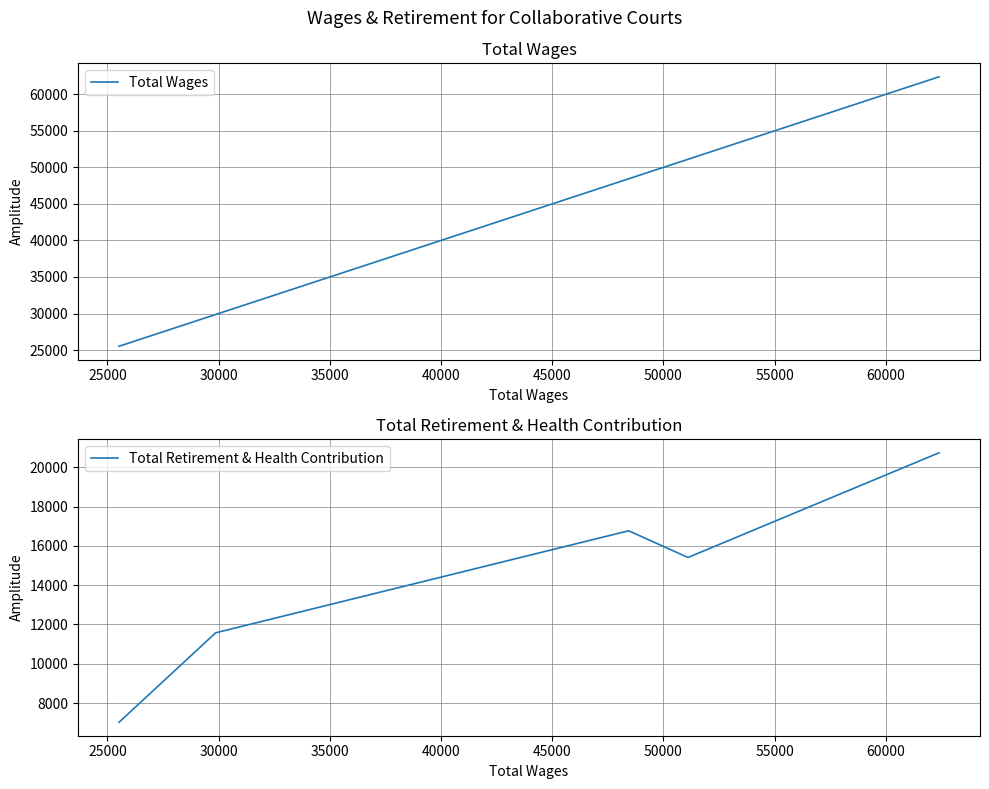

Reading left to right, list all the values displayed in this chart.

Total Wages: 62397	51110	48439	29868	25522
Total Retirement & Health Contribution: 20736	15410	16767	11575	7023